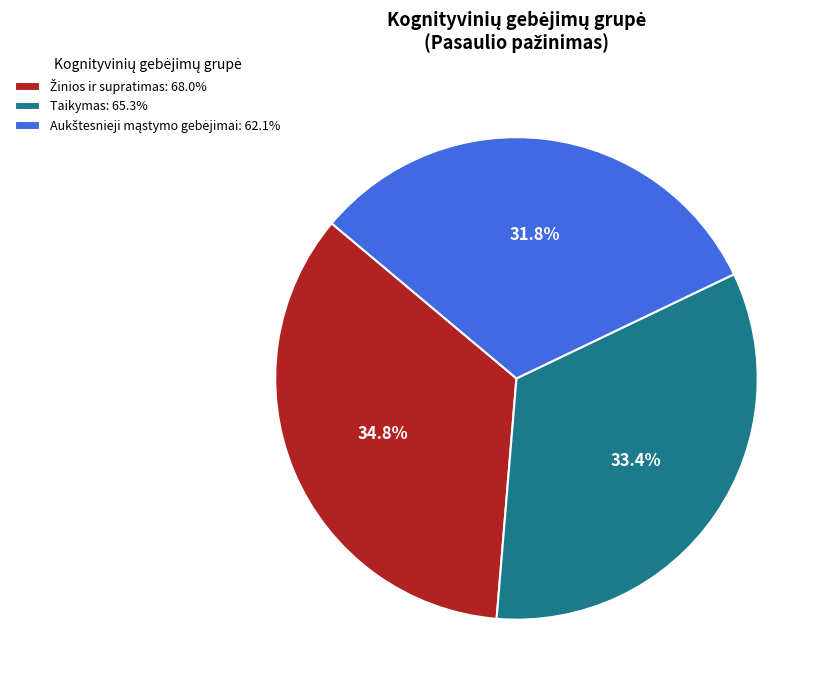

To the nearest percent, what is the average slice percentage?

33%